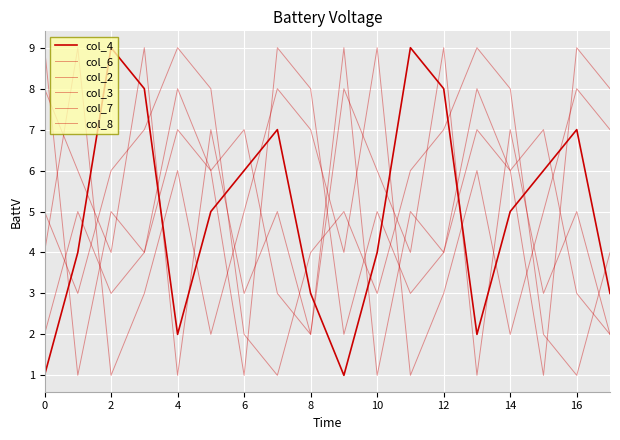

How many col_4 values are between 3 and 7?

10